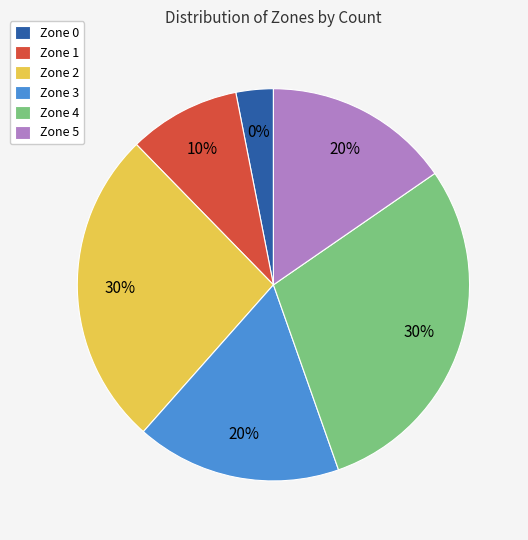

What is the ratio of the value at Zone 3 to the value at Zone 5?

1.1